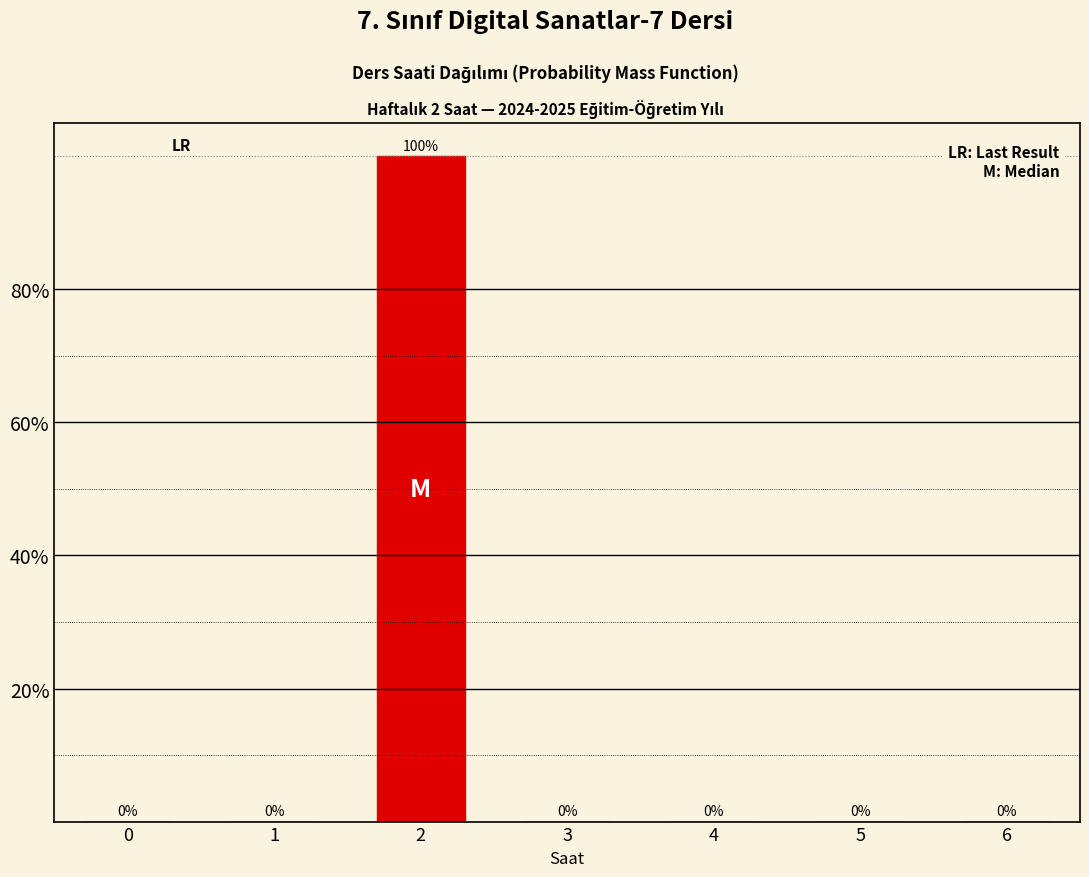

Reading left to right, transcribe all the data shown in this chart.

0=0	1=0	2=100	3=0	4=0	5=0	6=0